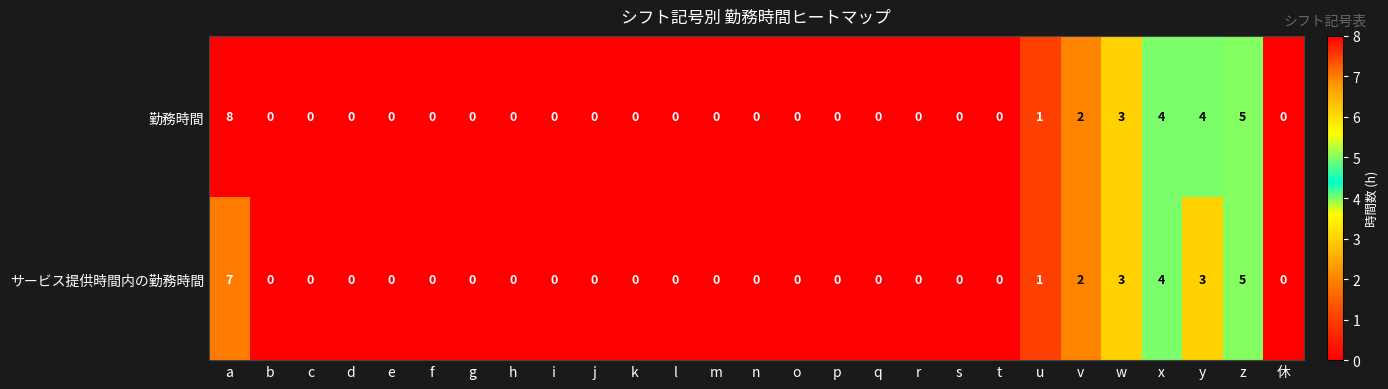

Is it true that 勤務時間 equals 0 at f?

True